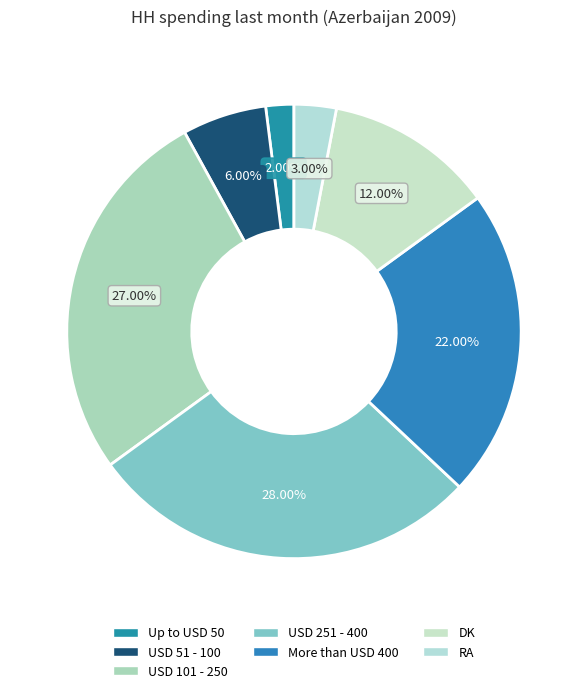

Rank the categories by value from lowest to highest.

Up to USD 50, RA, USD 51 - 100, DK, More than USD 400, USD 101 - 250, USD 251 - 400